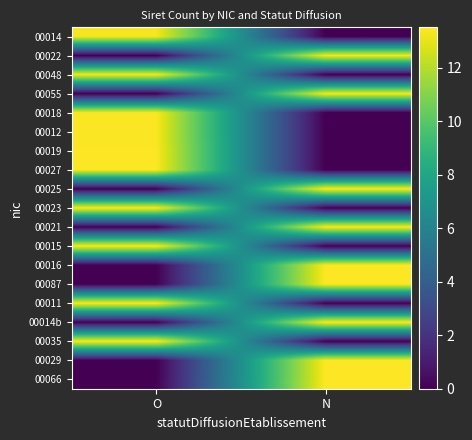

Between N and O, which is larger?

O